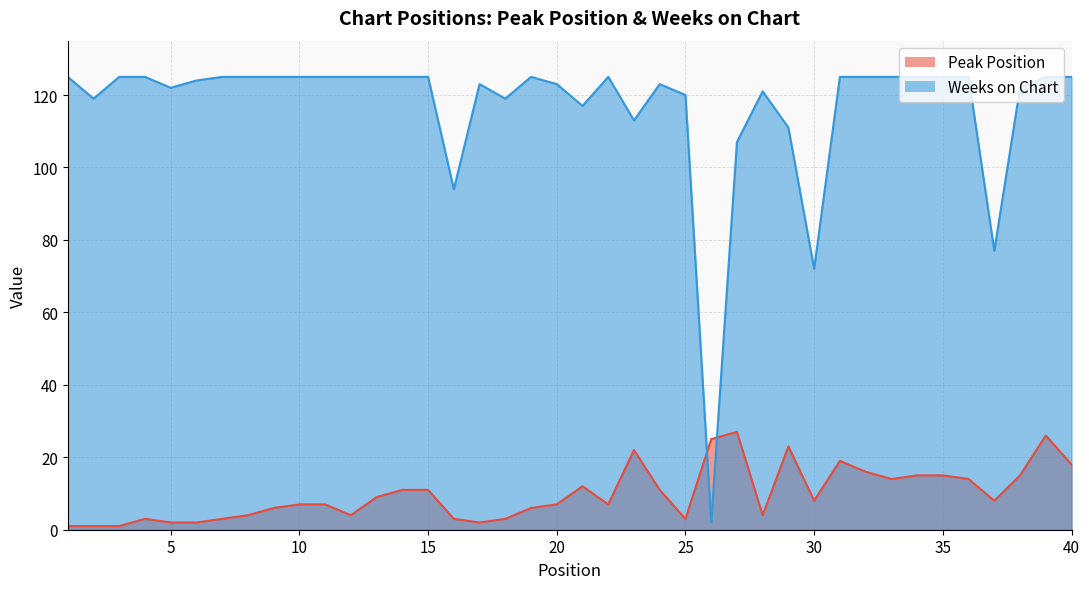

The Peak Position series shows 1 at 4. True or false?

False